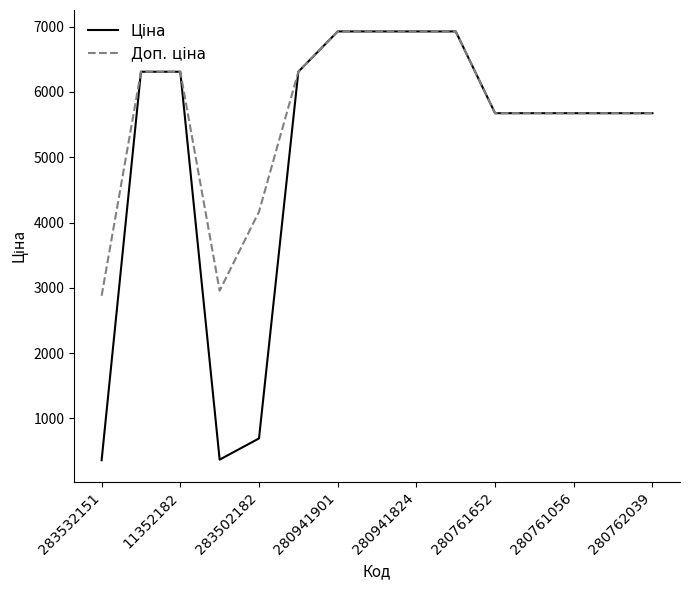

What is the smallest value displayed?

359.9